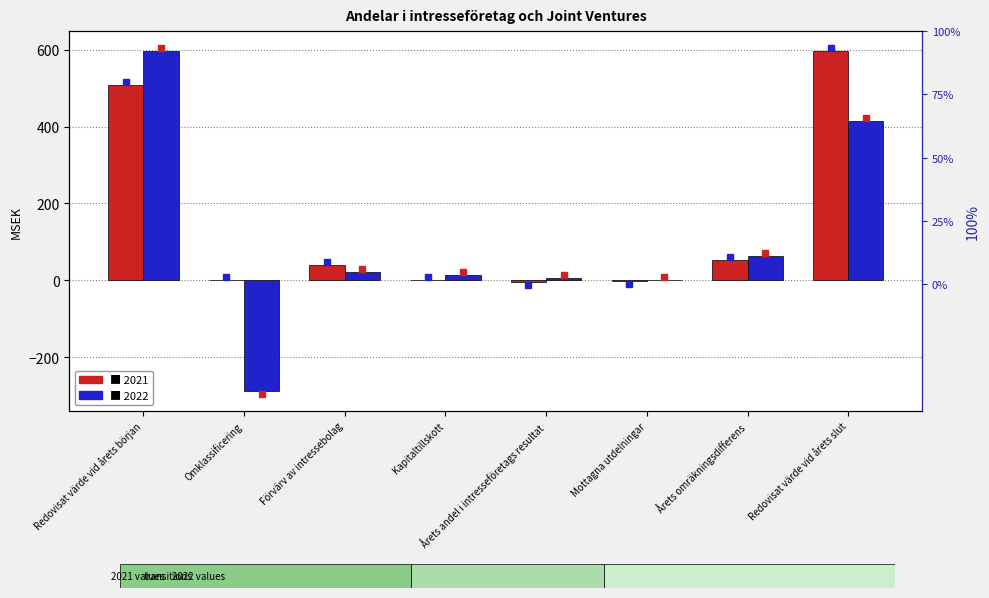

Where does the 2021 series first go above 41?

Redovisat värde vid årets början